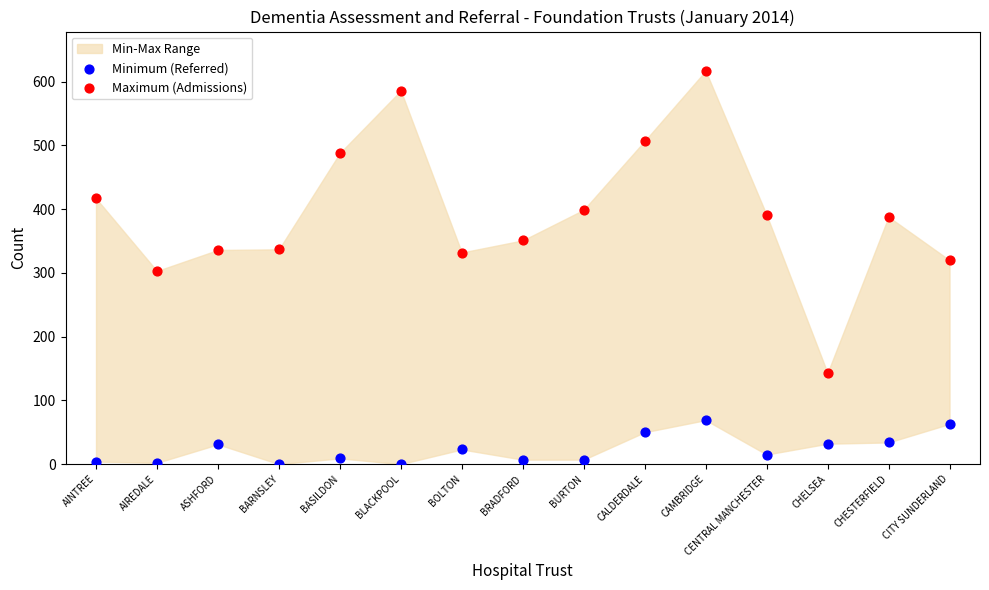

Which series has the largest Y range (max minus min)?

Maximum (Admissions)